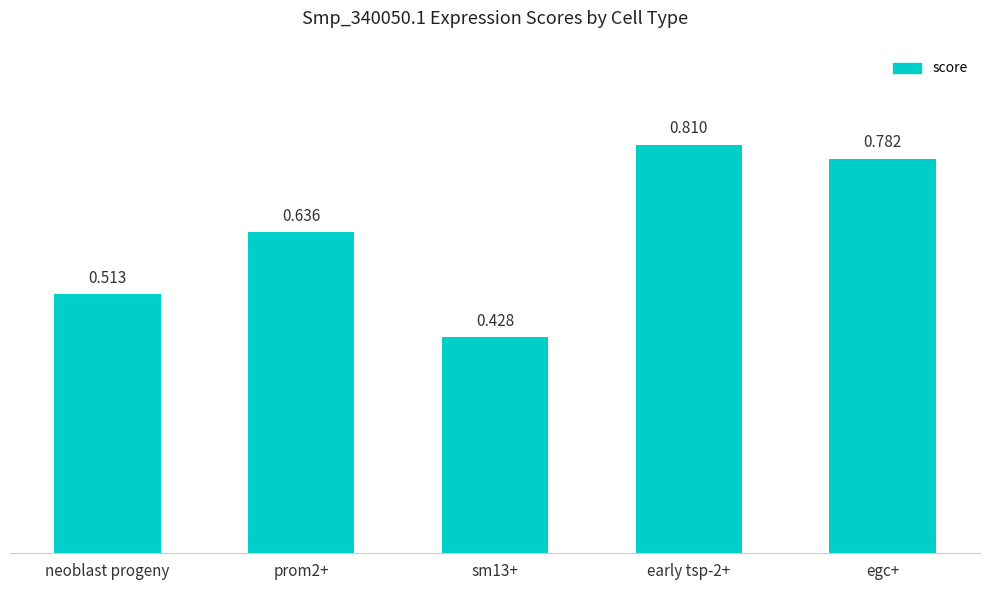

Are the bars horizontal?

No